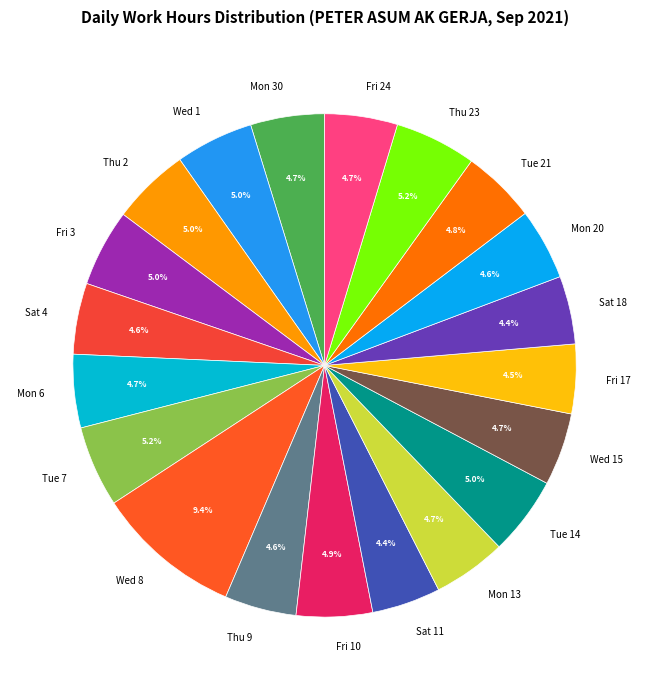

What is the largest slice in the pie chart?

Wed 8